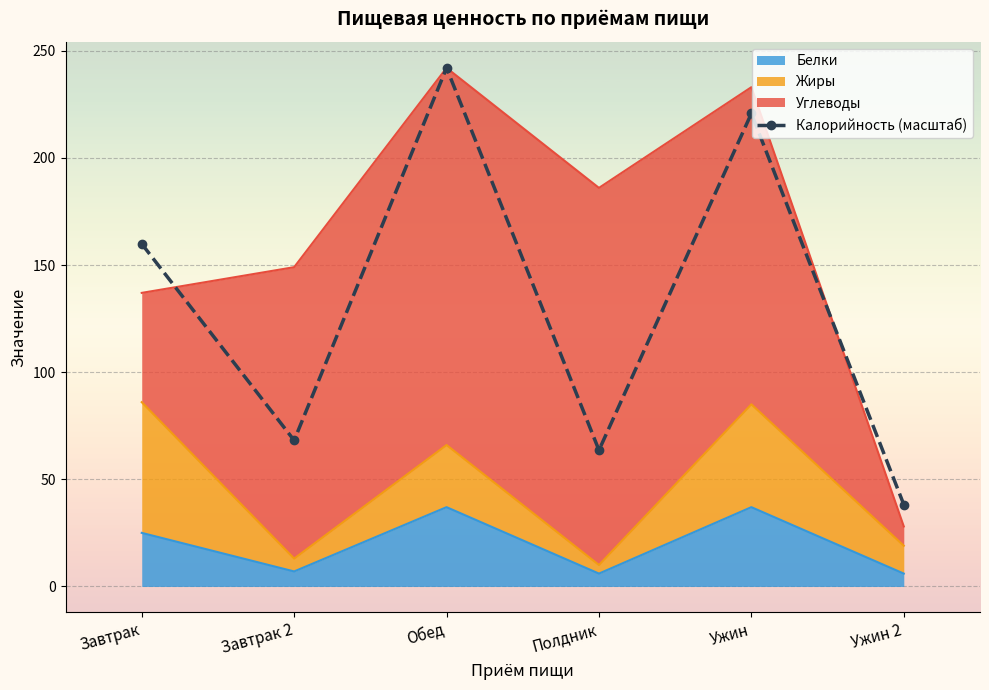

The value at Завтрак 2 is 68.2. True or false?

True